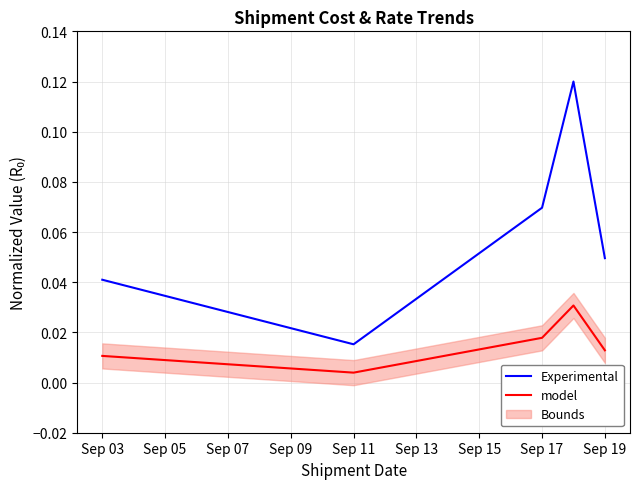

At which label is Experimental closest to 0?

Sep 11